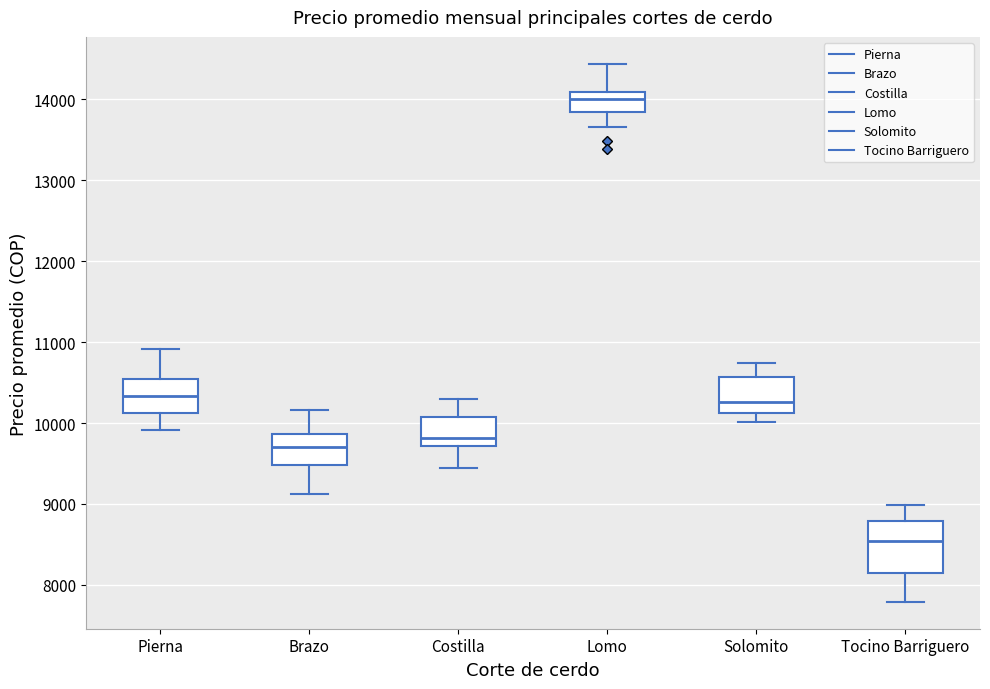

Reading left to right, transcribe this box plot: for each box, give where its median line is, the range the box spans, and where its two whiskers end, as read against the y-axis. The values are not printed on the chart, so give them approximately, as read against the axis.

Pierna: median 10300, box 10100 to 10500, whiskers 9900 to 10900
Brazo: median 9700, box 9500 to 9900, whiskers 9100 to 10200
Costilla: median 9800, box 9700 to 10100, whiskers 9400 to 10300
Lomo: median 14000, box 13900 to 14100, whiskers 13700 to 14400
Solomito: median 10300, box 10100 to 10600, whiskers 10000 to 10700
Tocino Barriguero: median 8500, box 8200 to 8800, whiskers 7800 to 9000